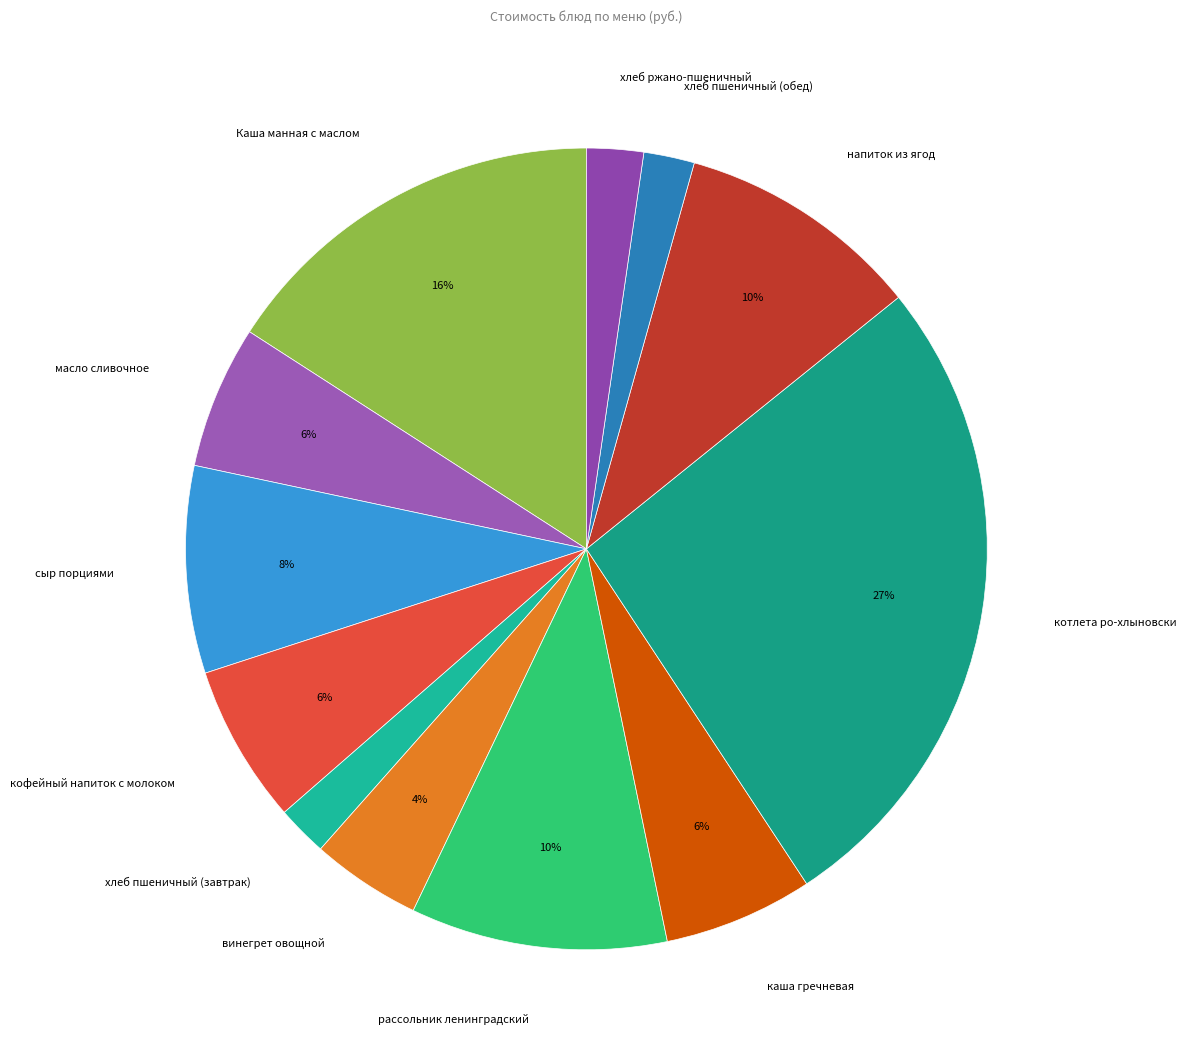

Count the number of slices in the pie.

12